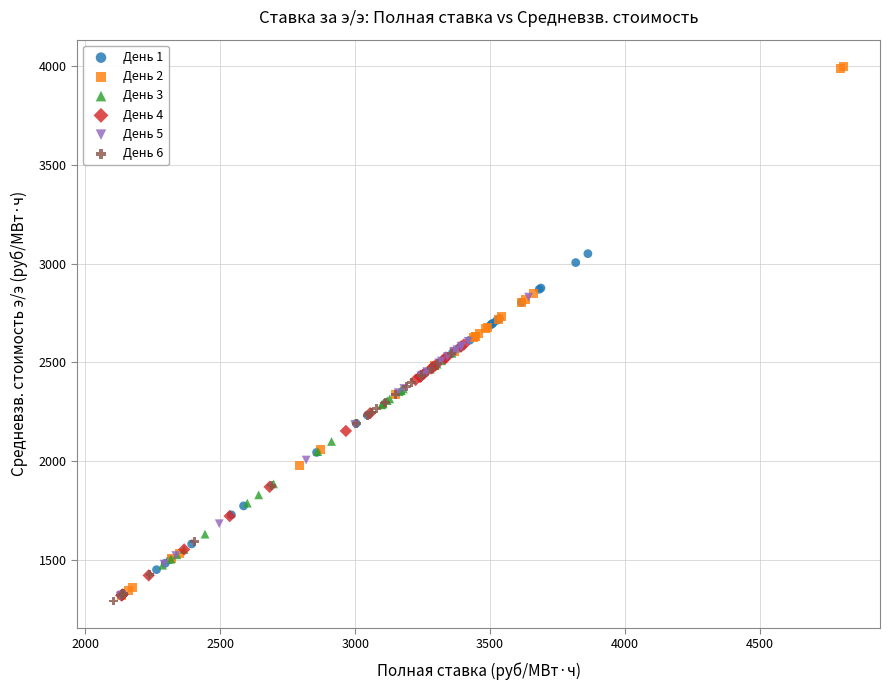

Which series has the widest spread of Y values?

День 2